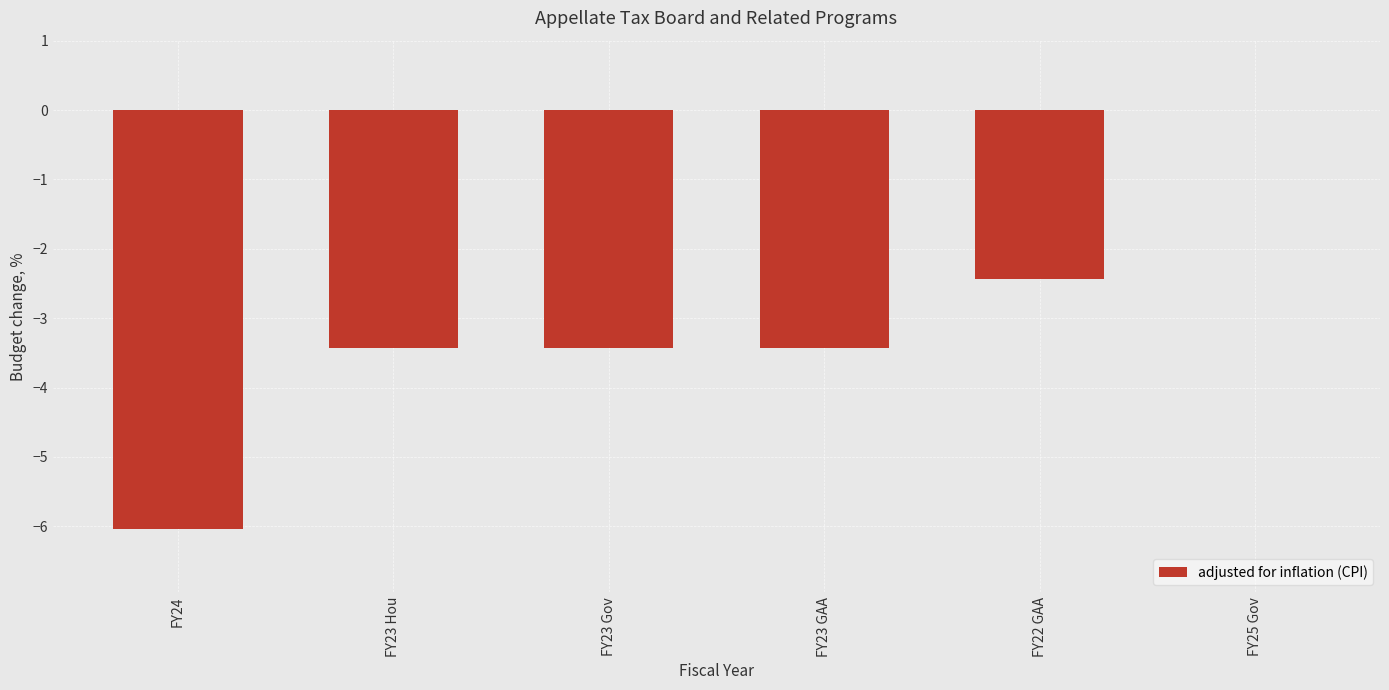

The chart shows a value of -1.5 at FY23 GAA. True or false?

False